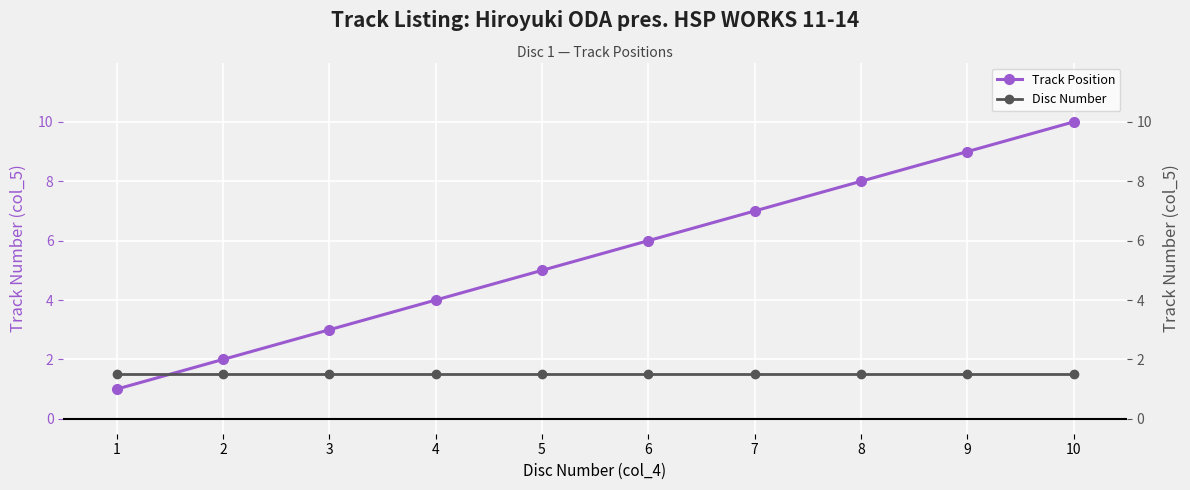

At which label does Disc Number reach its peak?

1